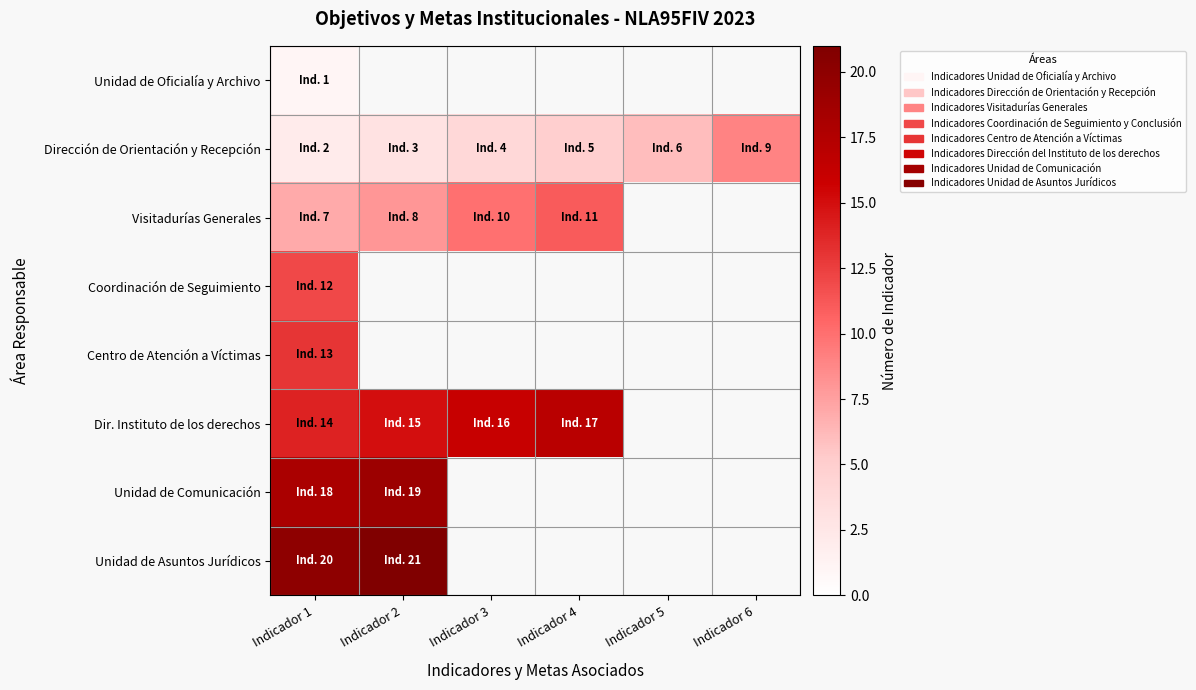

At which category is the sum across all series the highest?

Indicador 1